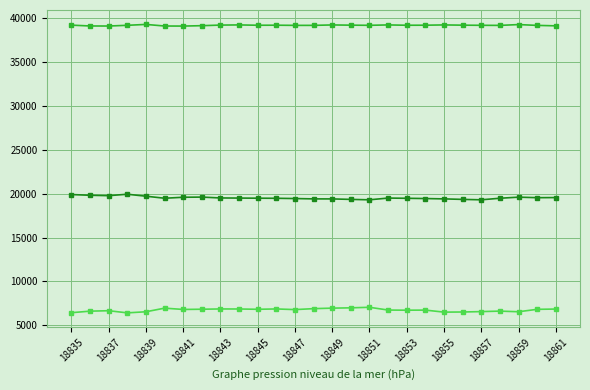

What is the greatest value displayed?

39278